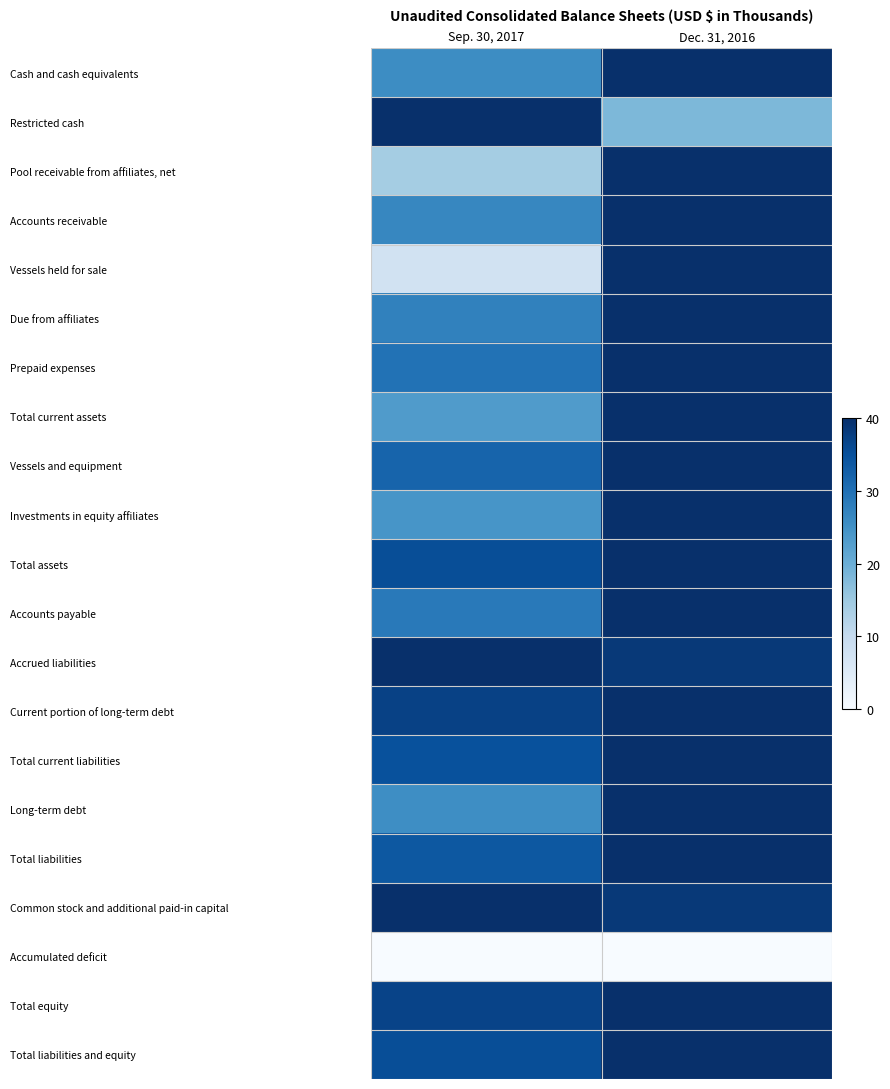

What is the spread (max minus min) of values at Sep. 30, 2017?

80.0